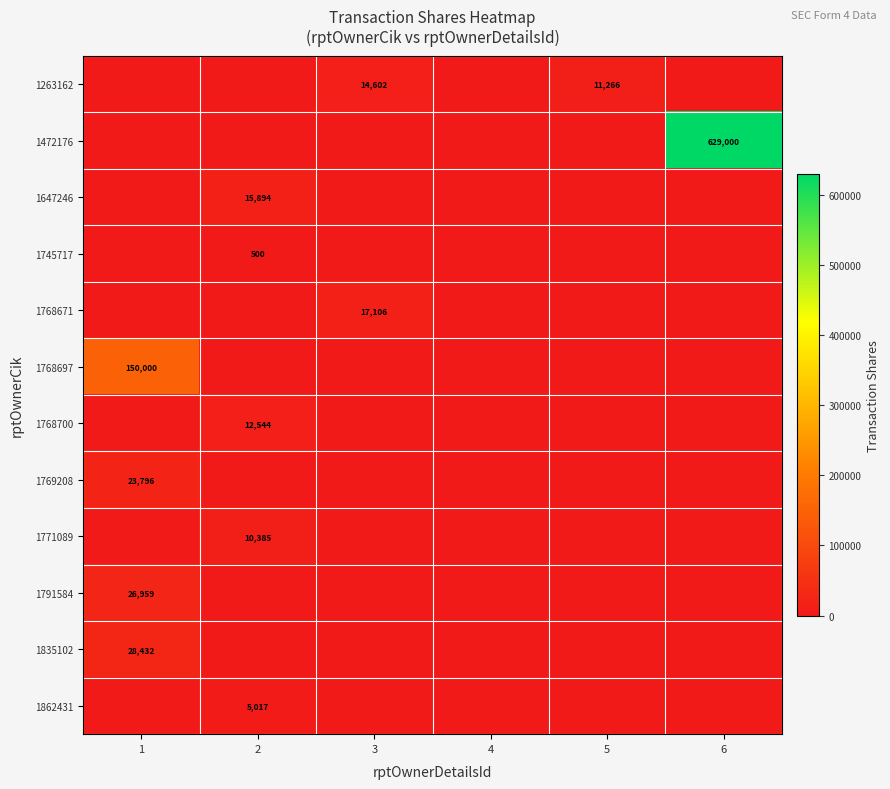

The 1862431 series shows 8468 at 2. True or false?

False